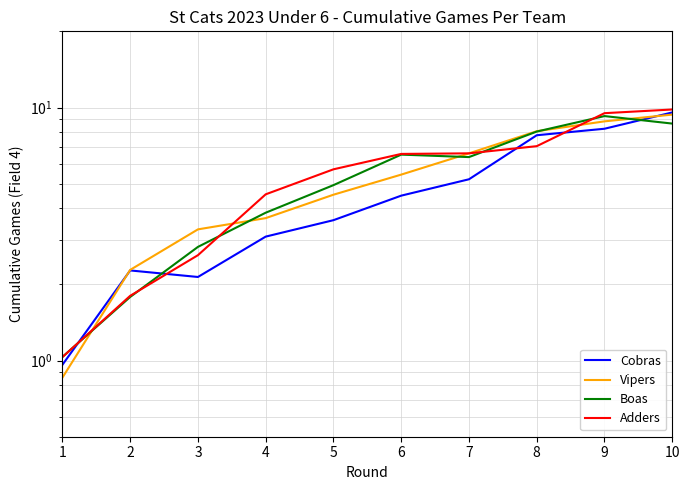

At which label is Cobras closest to 5?

7